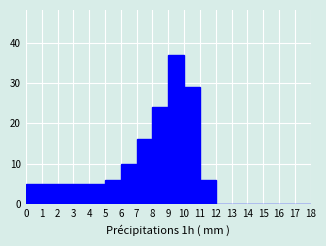

Reading left to right, list every bar in this chart as the range it spans on the x-axis followed by its height. The values are not printed on the chart, so give them approximately, as read against the axis.

0 to 1: 5
1 to 2: 5
2 to 3: 5
3 to 4: 5
4 to 5: 5
5 to 6: 6
6 to 7: 10
7 to 8: 16
8 to 9: 24
9 to 10: 37
10 to 11: 29
11 to 12: 6
12 to 13: 0
13 to 14: 0
14 to 15: 0
15 to 16: 0
16 to 17: 0
17 to 18: 0